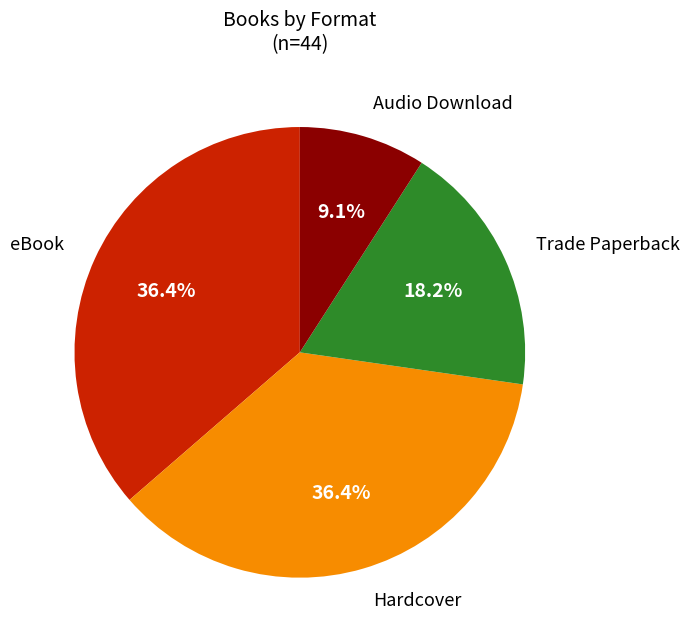

What is the smallest slice in the pie chart?

Audio Download